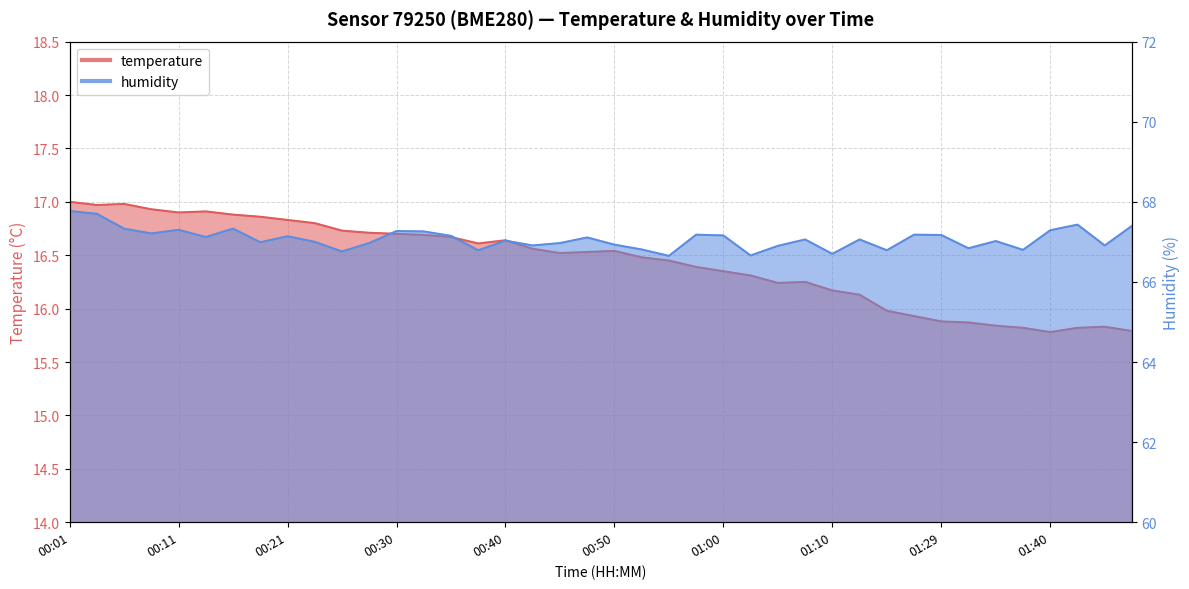

At which label is temperature closest to 16?

01:23